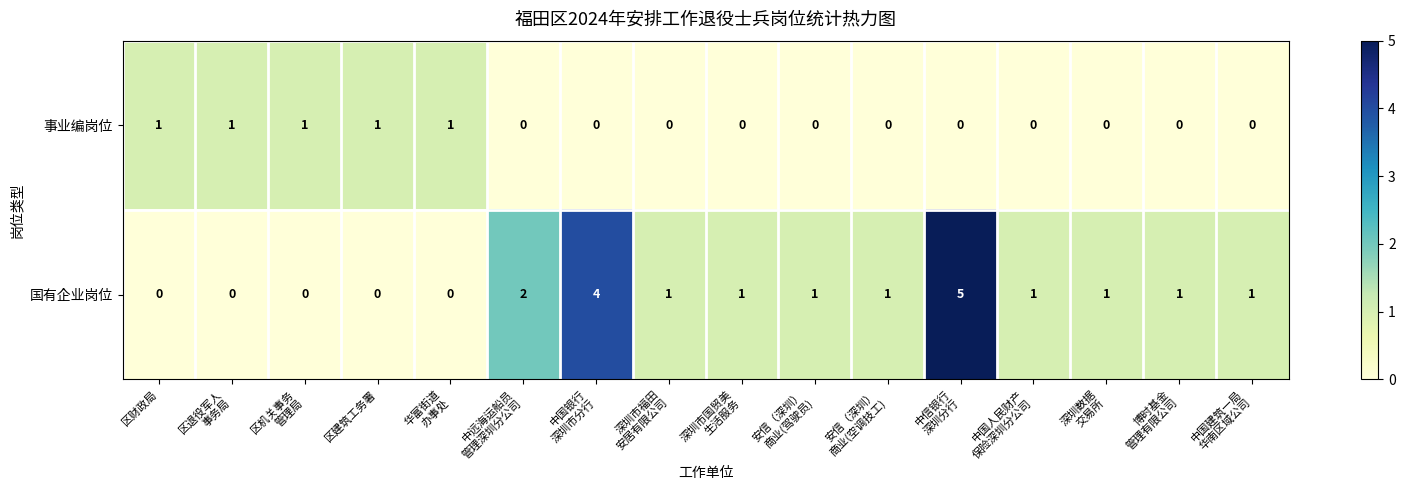

The value of 事业编岗位 at 区建筑工务署 is 0. True or false?

False